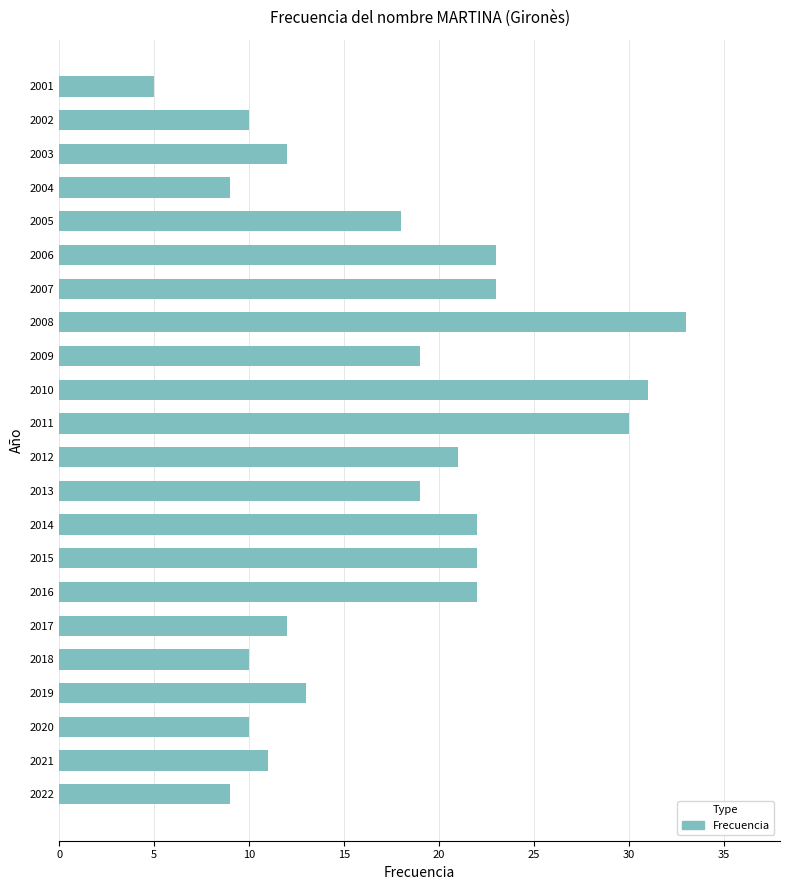

Reading bottom to top, transcribe all the data shown in this chart.

9	11	10	13	10	12	22	22	22	19	21	30	31	19	33	23	23	18	9	12	10	5